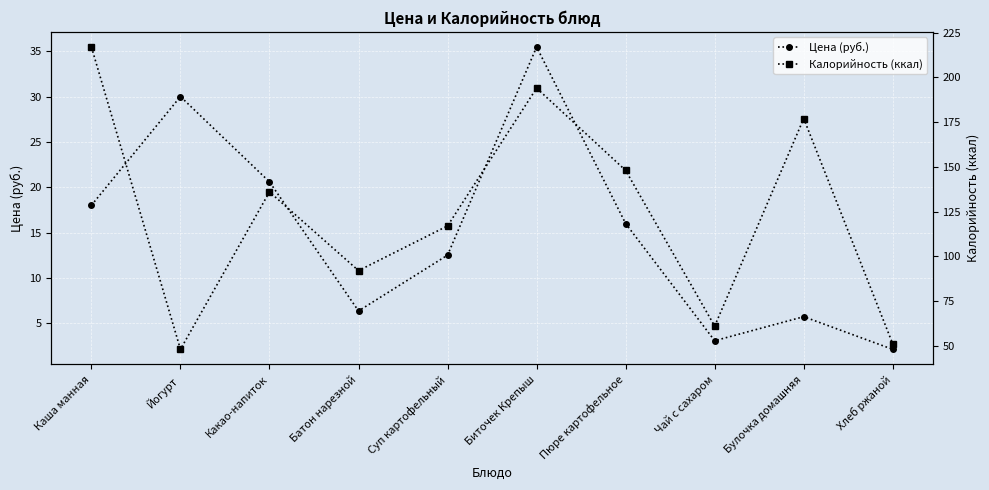

Where is the first local minimum for Калорийность (ккал)?

Йогурт